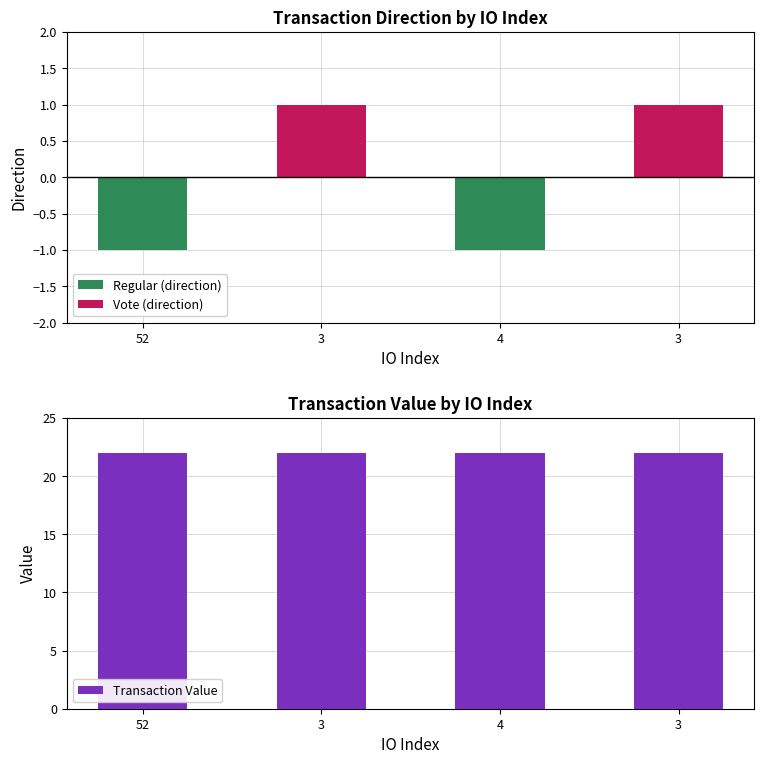

At which category does the chart reach its peak across all series?

4